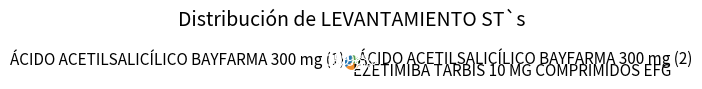

What percentage is the ÁCIDO ACETILSALICÍLICO BAYFARMA 300 mg (2) slice, to the nearest percent?

30%